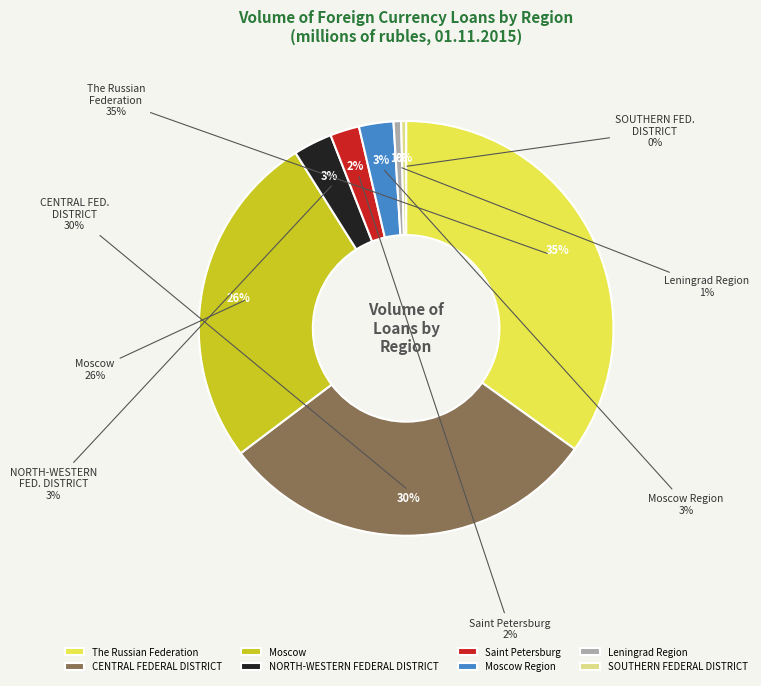

What is the smallest slice in the pie chart?

SOUTHERN FEDERAL DISTRICT